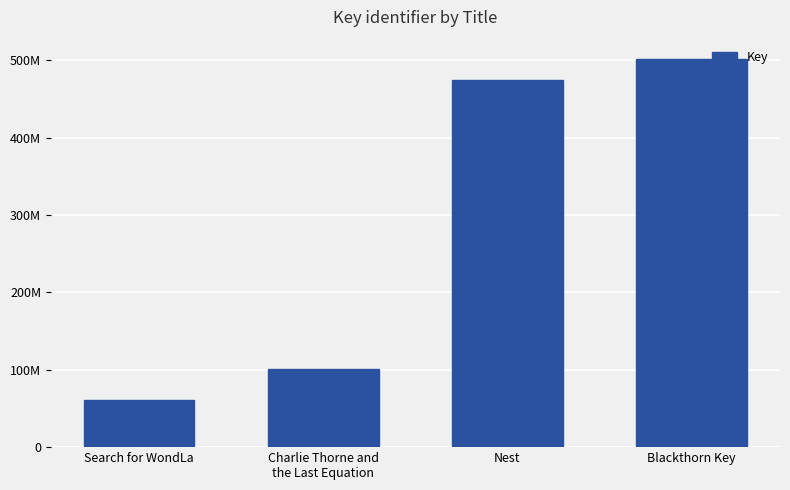

What is the label of the 1st bar from the left?

Search for WondLa